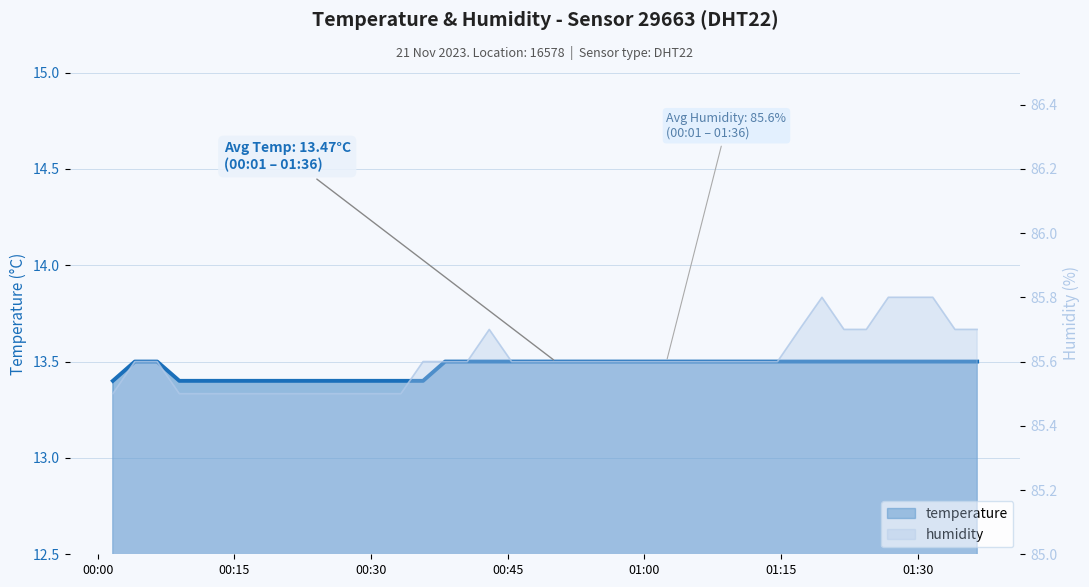

What is the difference between the highest and lowest values at 2023-11-21T01:19:30?

72.3